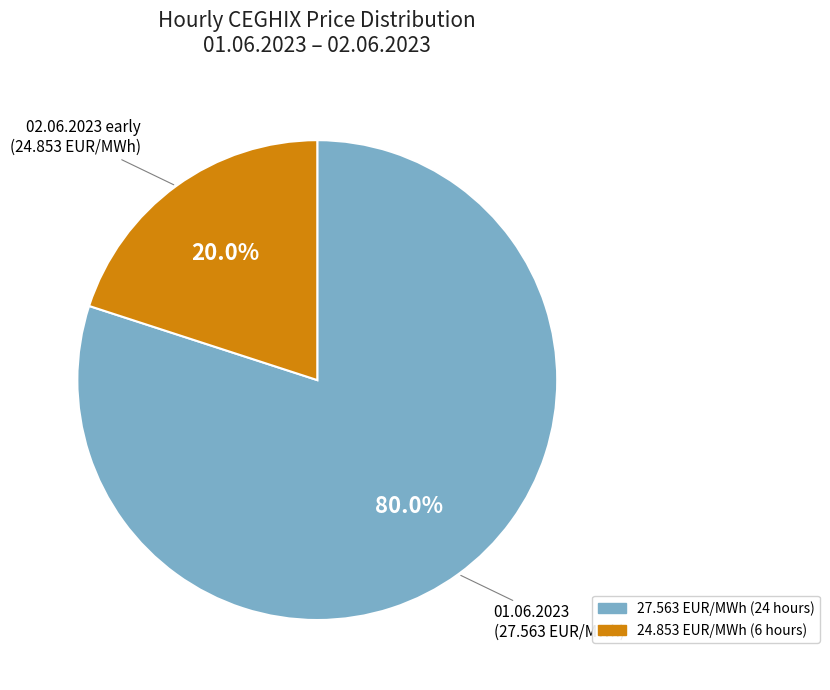

Does any single category account for the majority?

Yes